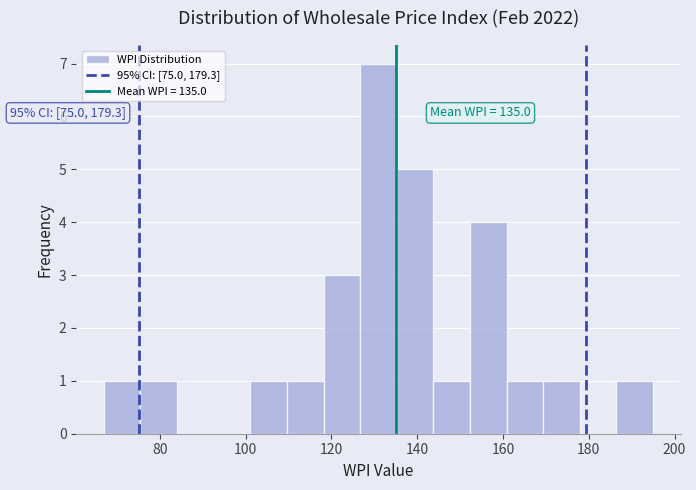

Which range on the x-axis has the tallest bar?

126 to 136